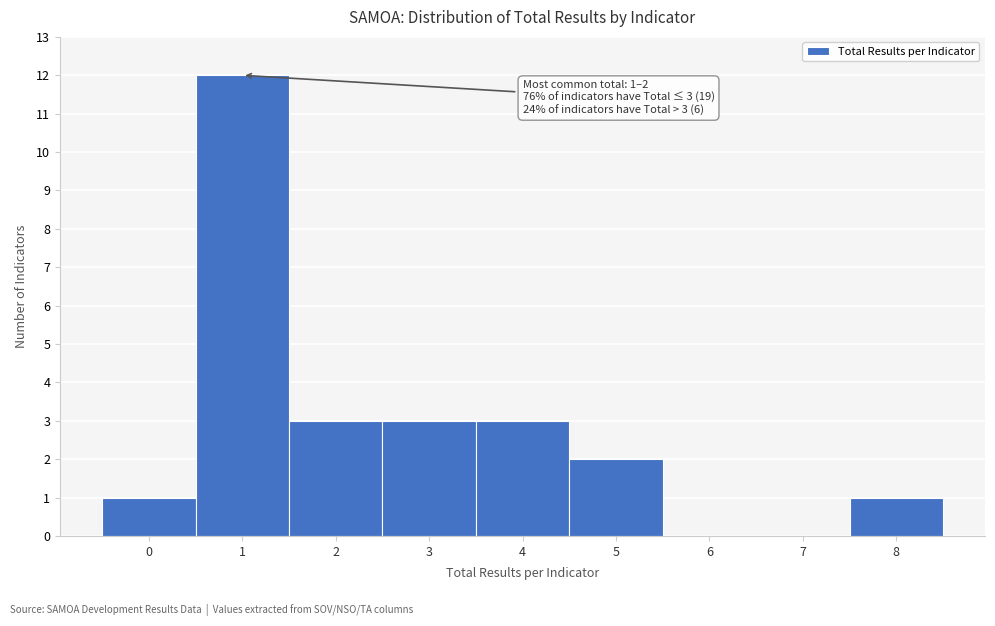

Reading right to left, what are all the values shown in this chart?

8=1	7=0	6=0	5=2	4=3	3=3	2=3	1=12	0=1